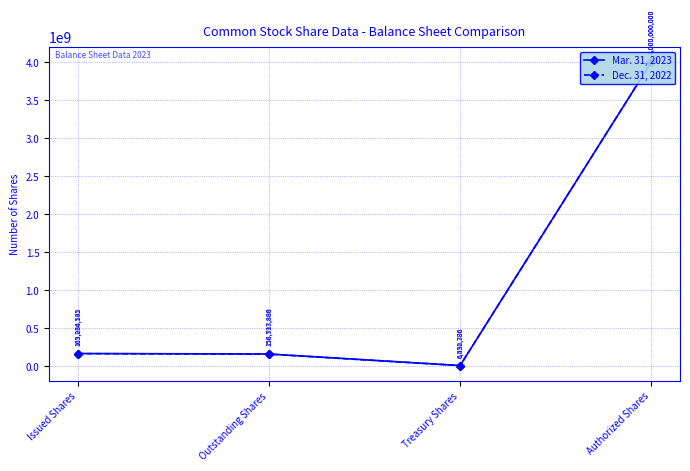

Between Treasury Shares and Authorized Shares, which series saw the biggest shift?

Dec. 31, 2022